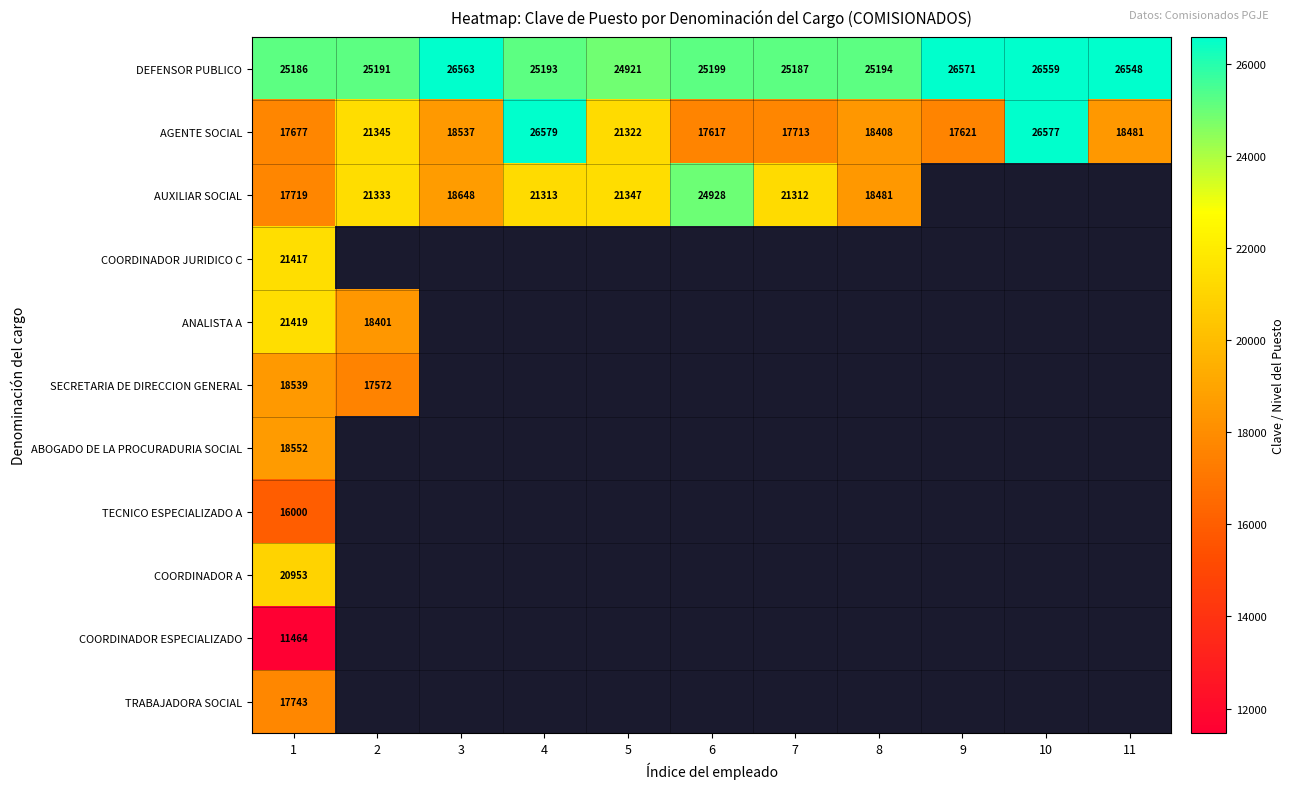

How many categories are shown in the chart?

11